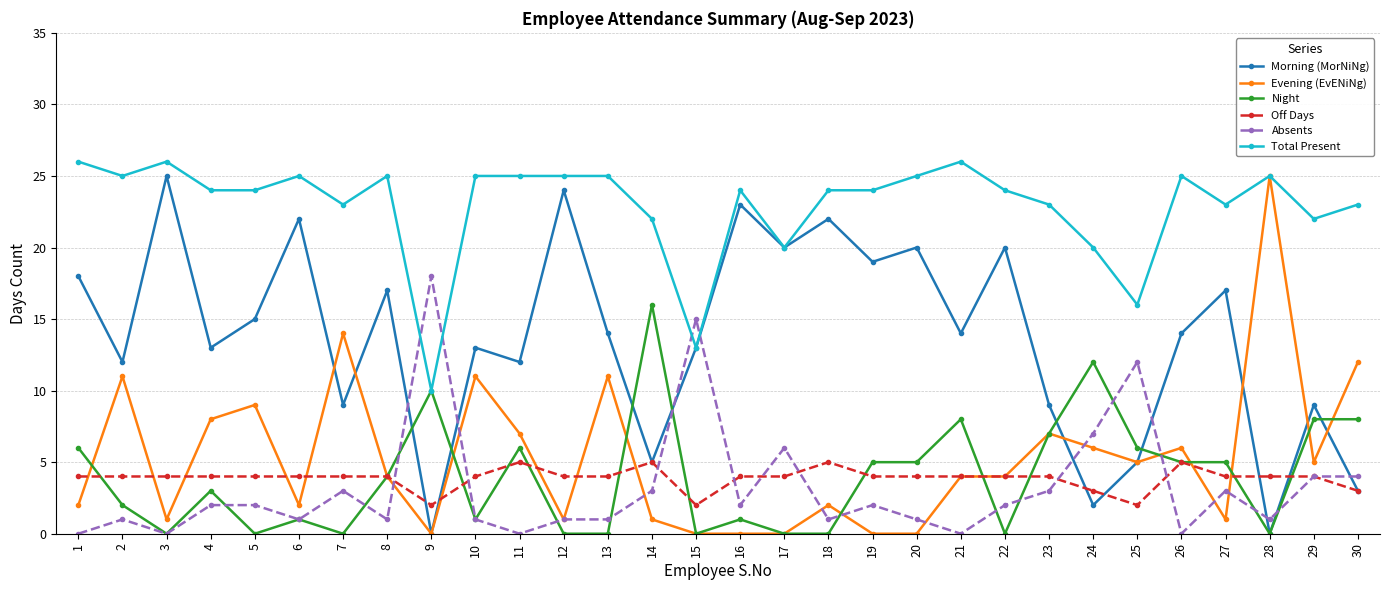

Reading right to left, list all the values displayed in this chart.

Morning (MorNiNg): 30=3	29=9	28=0	27=17	26=14	25=5	24=2	23=9	22=20	21=14	20=20	19=19	18=22	17=20	16=23	15=13	14=5	13=14	12=24	11=12	10=13	9=0	8=17	7=9	6=22	5=15	4=13	3=25	2=12	1=18
Evening (EvENiNg): 30=12	29=5	28=25	27=1	26=6	25=5	24=6	23=7	22=4	21=4	20=0	19=0	18=2	17=0	16=0	15=0	14=1	13=11	12=1	11=7	10=11	9=0	8=4	7=14	6=2	5=9	4=8	3=1	2=11	1=2
Night: 30=8	29=8	28=0	27=5	26=5	25=6	24=12	23=7	22=0	21=8	20=5	19=5	18=0	17=0	16=1	15=0	14=16	13=0	12=0	11=6	10=1	9=10	8=4	7=0	6=1	5=0	4=3	3=0	2=2	1=6
Off Days: 30=3	29=4	28=4	27=4	26=5	25=2	24=3	23=4	22=4	21=4	20=4	19=4	18=5	17=4	16=4	15=2	14=5	13=4	12=4	11=5	10=4	9=2	8=4	7=4	6=4	5=4	4=4	3=4	2=4	1=4
Absents: 30=4	29=4	28=1	27=3	26=0	25=12	24=7	23=3	22=2	21=0	20=1	19=2	18=1	17=6	16=2	15=15	14=3	13=1	12=1	11=0	10=1	9=18	8=1	7=3	6=1	5=2	4=2	3=0	2=1	1=0
Total Present: 30=23	29=22	28=25	27=23	26=25	25=16	24=20	23=23	22=24	21=26	20=25	19=24	18=24	17=20	16=24	15=13	14=22	13=25	12=25	11=25	10=25	9=10	8=25	7=23	6=25	5=24	4=24	3=26	2=25	1=26